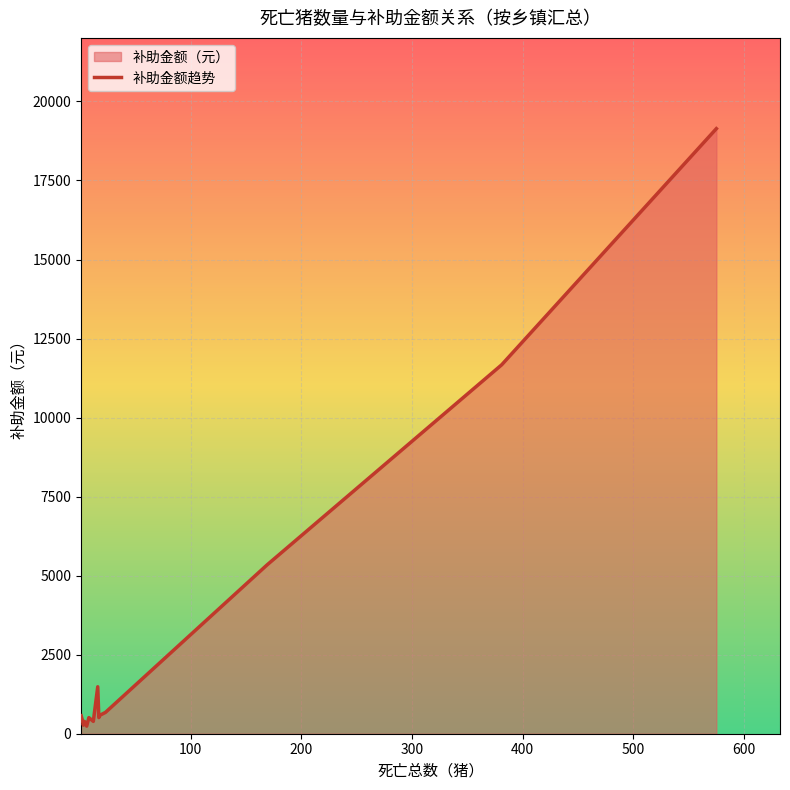

What is the sum of all values?

42225